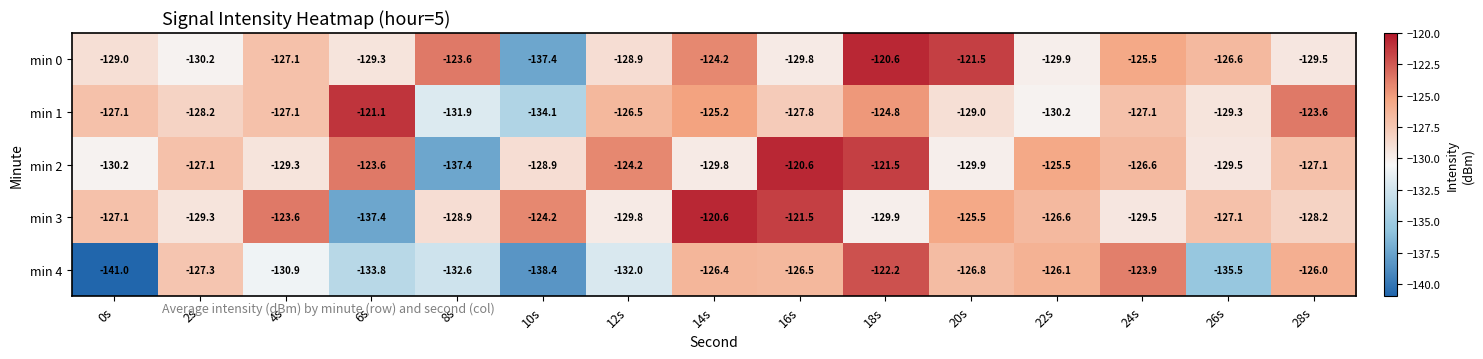

At which label is min 0 closest to -129?

0s